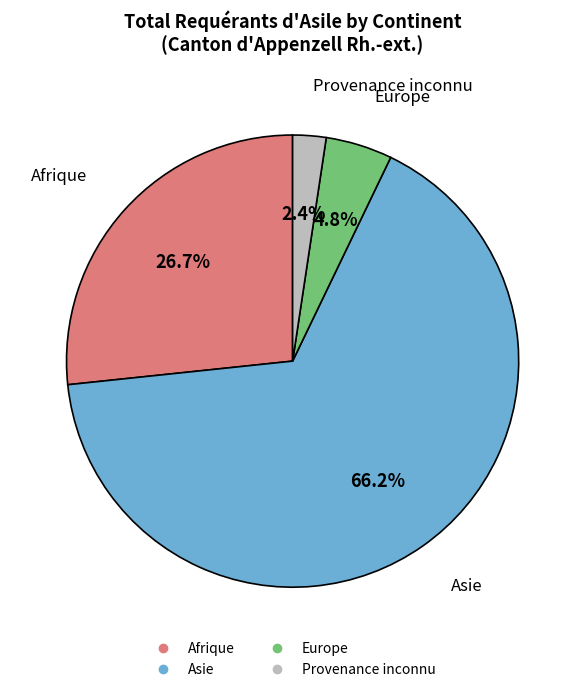

Is there any slice that represents more than half of the pie?

Yes